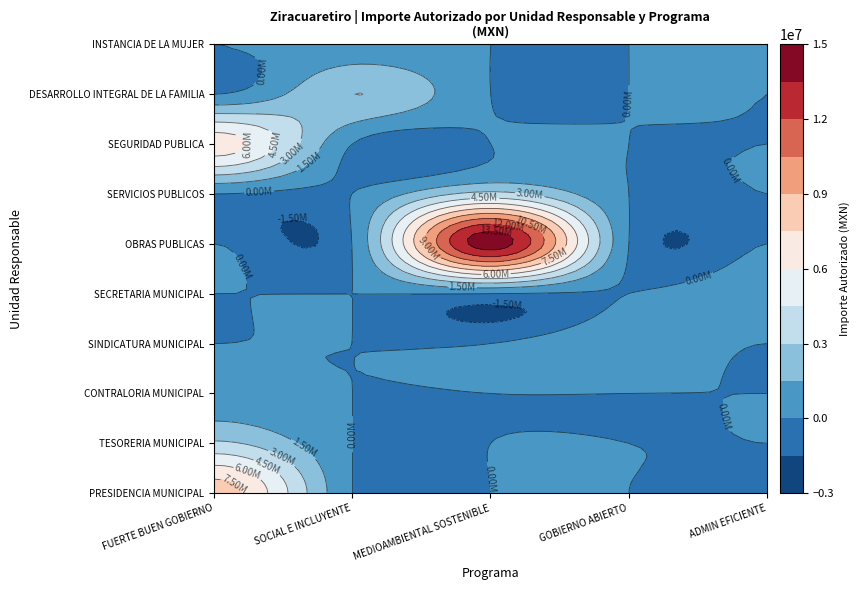

Reading left to right, transcribe all the data shown in this chart.

PRESIDENCIA MUNICIPAL: ZIRACUARETIRO FUERTE PARA UN BUEN GOBIERNO=8151006.2	ZIRACUARETIRO SOCIAL E INCLUYENTE=0.0	ZIRACUARETIRO MEDIOAMBIENTAL SOSTENIBLE=0.0	GOBIERNO ABIERTO TRANSPARENTE Y EFICIENTE=0.0	ADMINISTRACION MUNICIPAL EFICIENTE=0.0
TESORERIA MUNICIPAL: ZIRACUARETIRO FUERTE PARA UN BUEN GOBIERNO=3245495.5	ZIRACUARETIRO SOCIAL E INCLUYENTE=0.0	ZIRACUARETIRO MEDIOAMBIENTAL SOSTENIBLE=0.0	GOBIERNO ABIERTO TRANSPARENTE Y EFICIENTE=0.0	ADMINISTRACION MUNICIPAL EFICIENTE=0.0
CONTRALORIA MUNICIPAL: ZIRACUARETIRO FUERTE PARA UN BUEN GOBIERNO=587134.0	ZIRACUARETIRO SOCIAL E INCLUYENTE=0.0	ZIRACUARETIRO MEDIOAMBIENTAL SOSTENIBLE=0.0	GOBIERNO ABIERTO TRANSPARENTE Y EFICIENTE=0.0	ADMINISTRACION MUNICIPAL EFICIENTE=0.0
SINDICATURA MUNICIPAL: ZIRACUARETIRO FUERTE PARA UN BUEN GOBIERNO=0.0	ZIRACUARETIRO SOCIAL E INCLUYENTE=0.0	ZIRACUARETIRO MEDIOAMBIENTAL SOSTENIBLE=0.0	GOBIERNO ABIERTO TRANSPARENTE Y EFICIENTE=1069685.3	ADMINISTRACION MUNICIPAL EFICIENTE=0.0
SECRETARIA MUNICIPAL: ZIRACUARETIRO FUERTE PARA UN BUEN GOBIERNO=0.0	ZIRACUARETIRO SOCIAL E INCLUYENTE=0.0	ZIRACUARETIRO MEDIOAMBIENTAL SOSTENIBLE=0.0	GOBIERNO ABIERTO TRANSPARENTE Y EFICIENTE=0.0	ADMINISTRACION MUNICIPAL EFICIENTE=990452.7
OBRAS PUBLICAS: ZIRACUARETIRO FUERTE PARA UN BUEN GOBIERNO=0.0	ZIRACUARETIRO SOCIAL E INCLUYENTE=0.0	ZIRACUARETIRO MEDIOAMBIENTAL SOSTENIBLE=14285220.0	GOBIERNO ABIERTO TRANSPARENTE Y EFICIENTE=0.0	ADMINISTRACION MUNICIPAL EFICIENTE=0.0
SERVICIOS PUBLICOS: ZIRACUARETIRO FUERTE PARA UN BUEN GOBIERNO=0.0	ZIRACUARETIRO SOCIAL E INCLUYENTE=0.0	ZIRACUARETIRO MEDIOAMBIENTAL SOSTENIBLE=3468123.7	GOBIERNO ABIERTO TRANSPARENTE Y EFICIENTE=0.0	ADMINISTRACION MUNICIPAL EFICIENTE=0.0
SEGURIDAD PUBLICA: ZIRACUARETIRO FUERTE PARA UN BUEN GOBIERNO=6761441.7	ZIRACUARETIRO SOCIAL E INCLUYENTE=0.0	ZIRACUARETIRO MEDIOAMBIENTAL SOSTENIBLE=0.0	GOBIERNO ABIERTO TRANSPARENTE Y EFICIENTE=0.0	ADMINISTRACION MUNICIPAL EFICIENTE=0.0
DESARROLLO INTEGRAL DE LA FAMILIA: ZIRACUARETIRO FUERTE PARA UN BUEN GOBIERNO=0.0	ZIRACUARETIRO SOCIAL E INCLUYENTE=3002169.1	ZIRACUARETIRO MEDIOAMBIENTAL SOSTENIBLE=0.0	GOBIERNO ABIERTO TRANSPARENTE Y EFICIENTE=0.0	ADMINISTRACION MUNICIPAL EFICIENTE=0.0
INSTANCIA DE LA MUJER: ZIRACUARETIRO FUERTE PARA UN BUEN GOBIERNO=0.0	ZIRACUARETIRO SOCIAL E INCLUYENTE=667475.5	ZIRACUARETIRO MEDIOAMBIENTAL SOSTENIBLE=0.0	GOBIERNO ABIERTO TRANSPARENTE Y EFICIENTE=0.0	ADMINISTRACION MUNICIPAL EFICIENTE=0.0